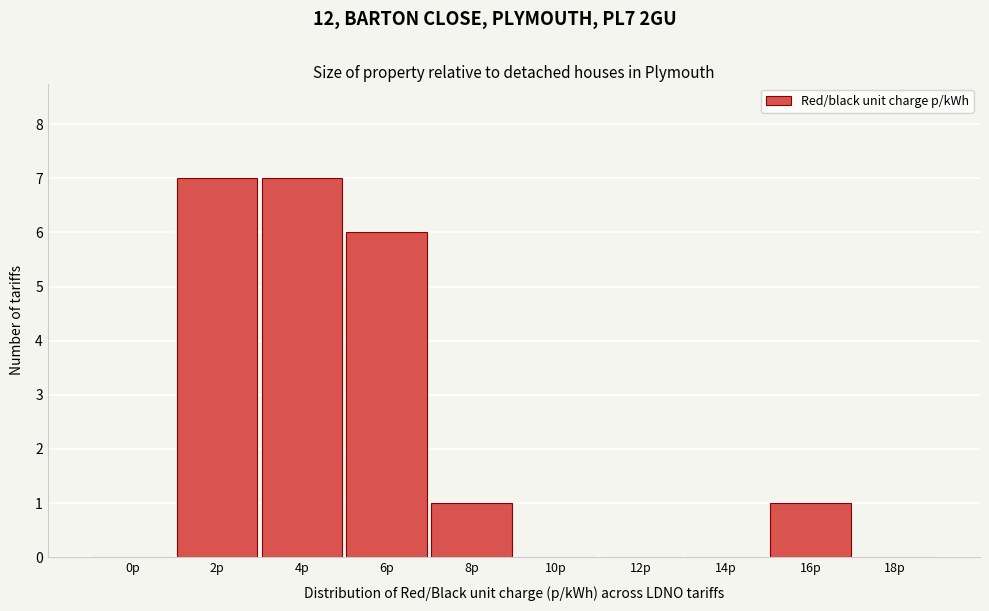

Reading left to right, what are all the values shown in this chart?

0p=0	2p=7	4p=7	6p=6	8p=1	10p=0	12p=0	14p=0	16p=1	18p=0